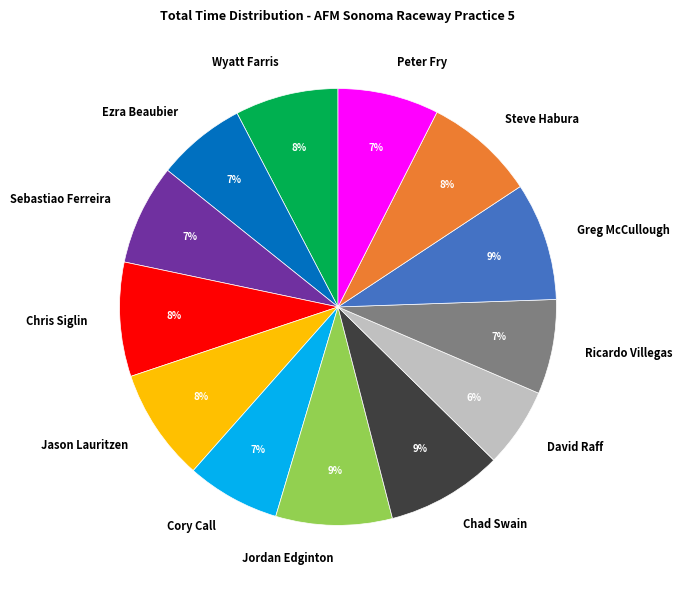

Between Sebastiao Ferreira and Chris Siglin, which is larger?

Chris Siglin